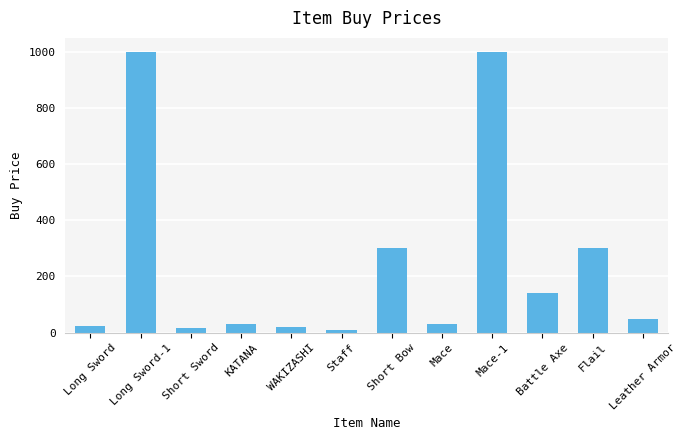

What is the label of the 11th bar from the left?

Flail